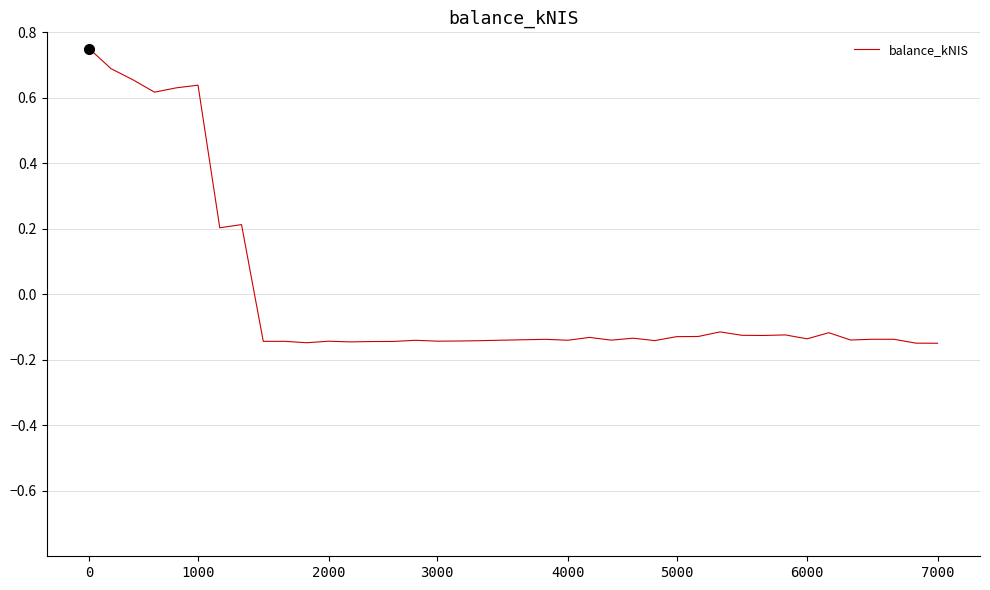

What is the difference between the maximum and minimum values?

0.9